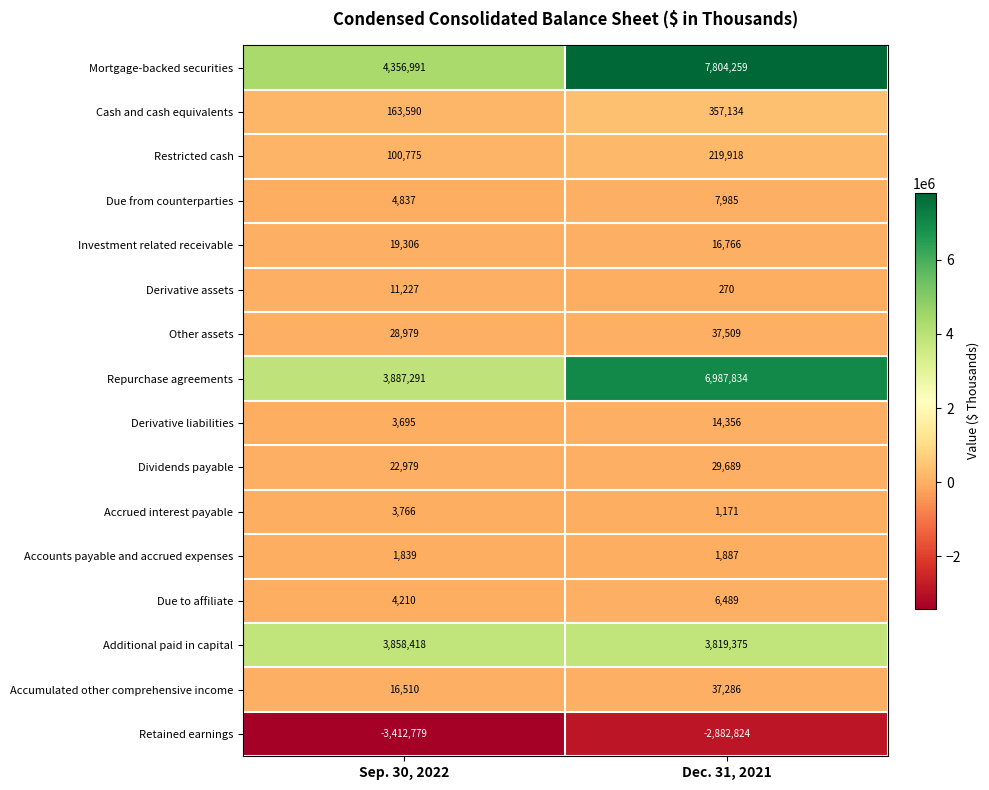

At which category is the sum across all series the highest?

Dec. 31, 2021